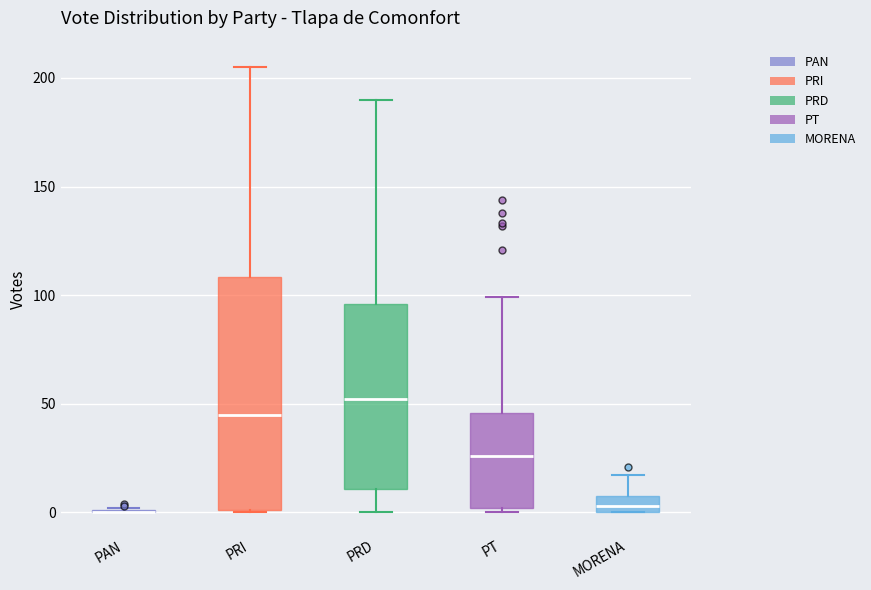

Reading left to right, transcribe this box plot: for each box, give where its median line is, the range the box spans, and where its two whiskers end, as read against the y-axis. The values are not printed on the chart, so give them approximately, as read against the axis.

PAN: box collapsed to a line at 0, whiskers 0 to 0
PRI: median 45, box 0 to 110, whiskers 0 to 205
PRD: median 50, box 10 to 95, whiskers 0 to 190
PT: median 25, box 0 to 45, whiskers 0 (just below the box's lower edge) to 100
MORENA: median 5, box 0 to 10, whiskers 0 to 15